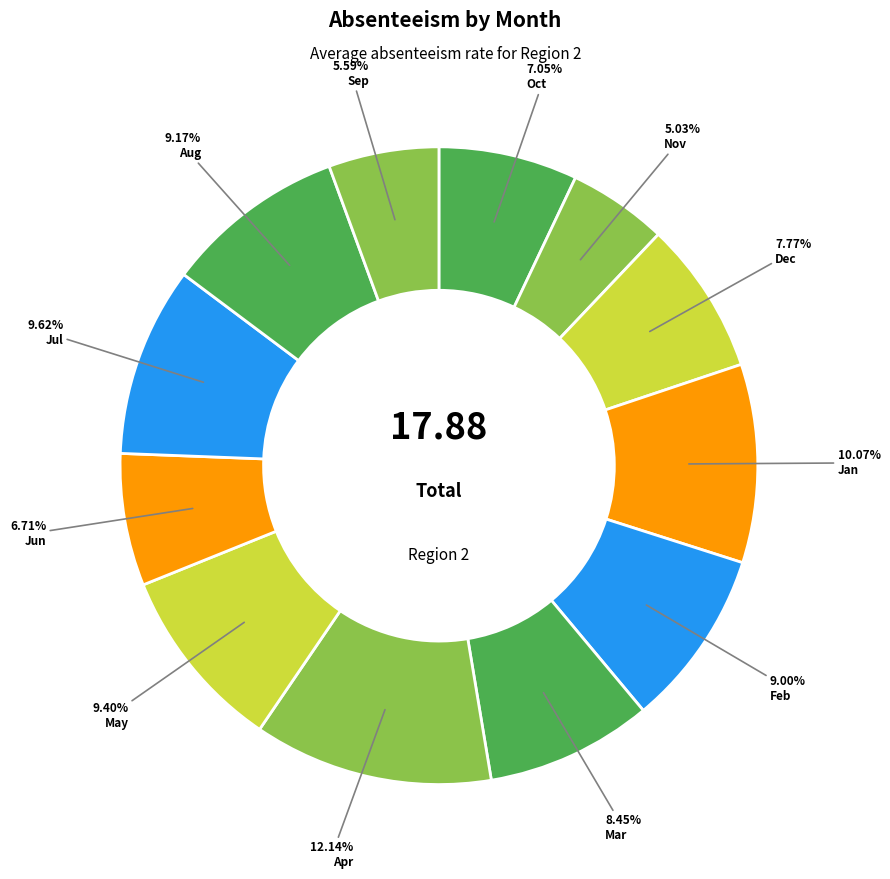

How many slices are in this pie chart?

12